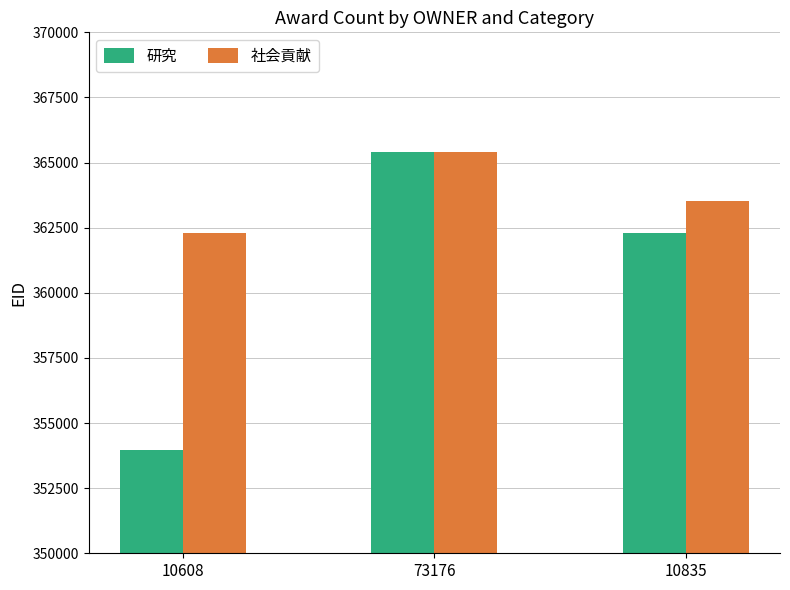

What is the difference between the highest and lowest values at 73176?

1